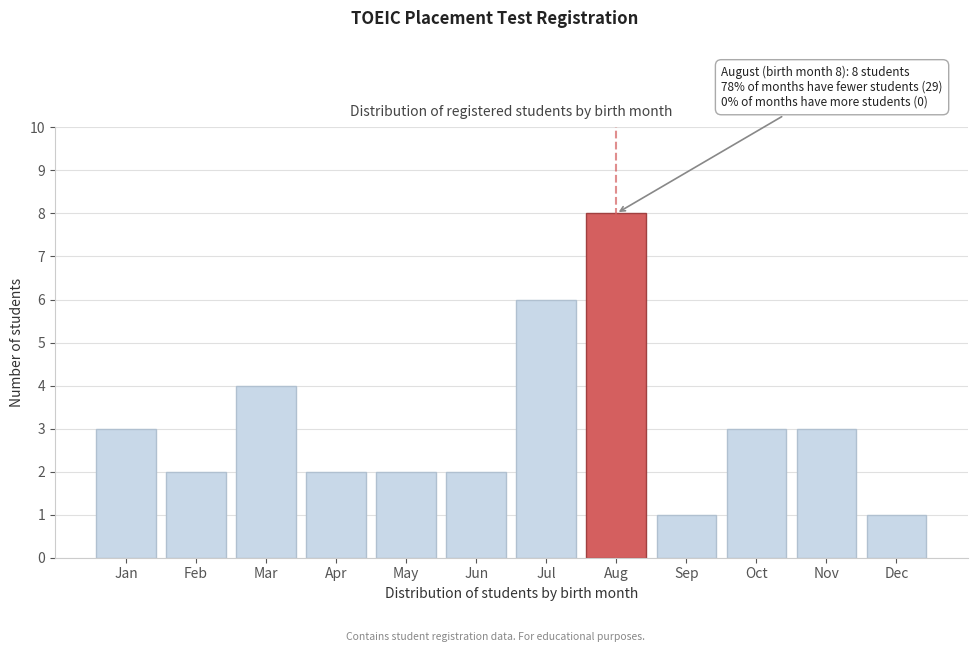

Reading left to right, transcribe all the data shown in this chart.

Jan=3	Feb=2	Mar=4	Apr=2	May=2	Jun=2	Jul=6	Aug=8	Sep=1	Oct=3	Nov=3	Dec=1